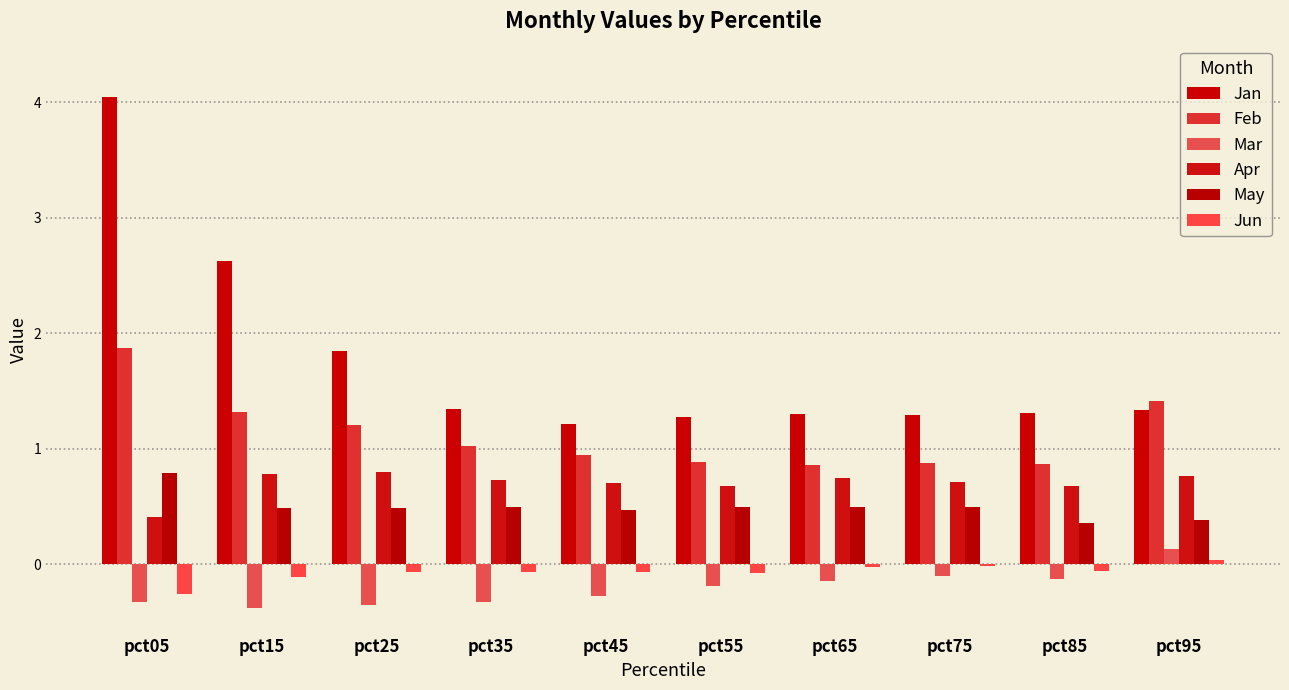

How many data points does each series have?

10